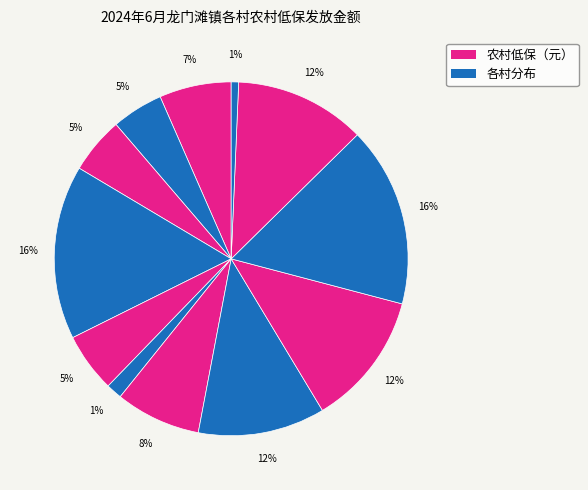

How many segments does this pie chart have?

12